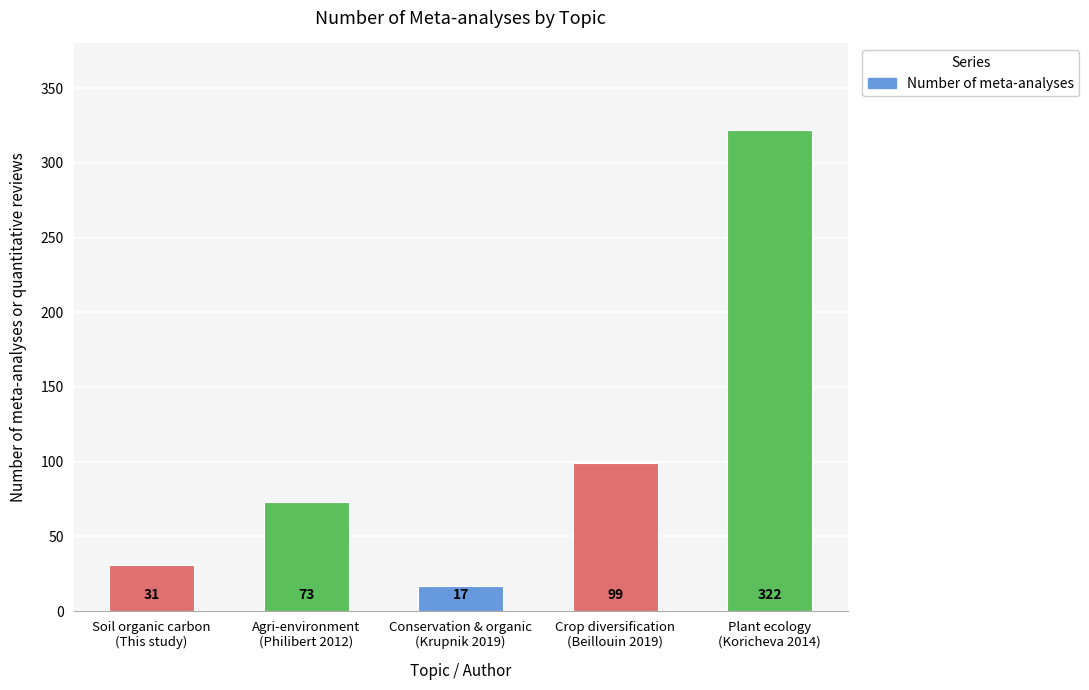

Reading left to right, list all the values displayed in this chart.

Soil organic carbon
(This study)=31	Agri-environment
(Philibert 2012)=73	Conservation & organic
(Krupnik 2019)=17	Crop diversification
(Beillouin 2019)=99	Plant ecology
(Koricheva 2014)=322